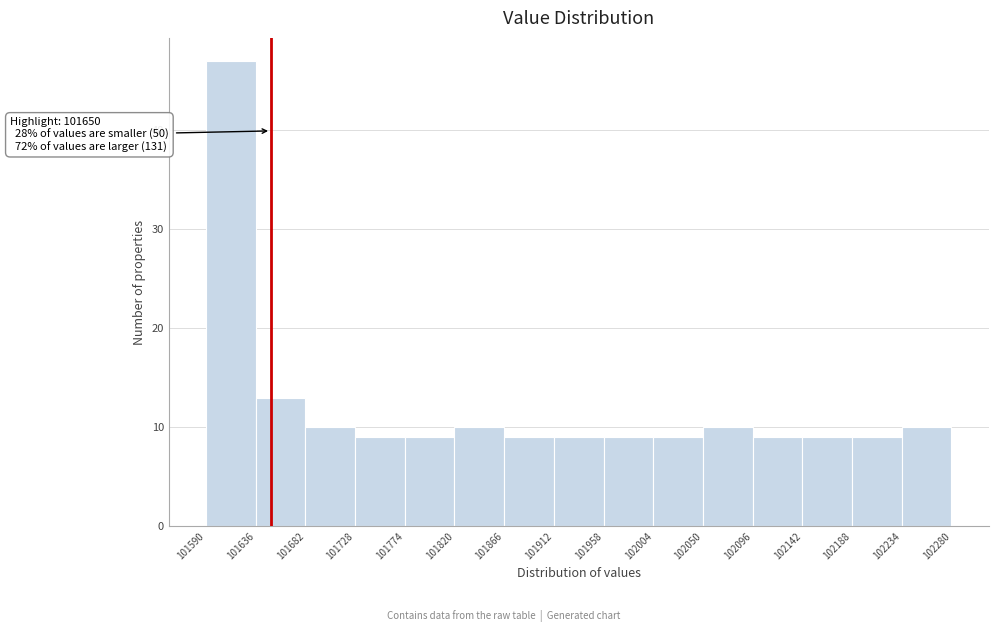

Over which range of the x-axis is the bar tallest?

101590 to 101636